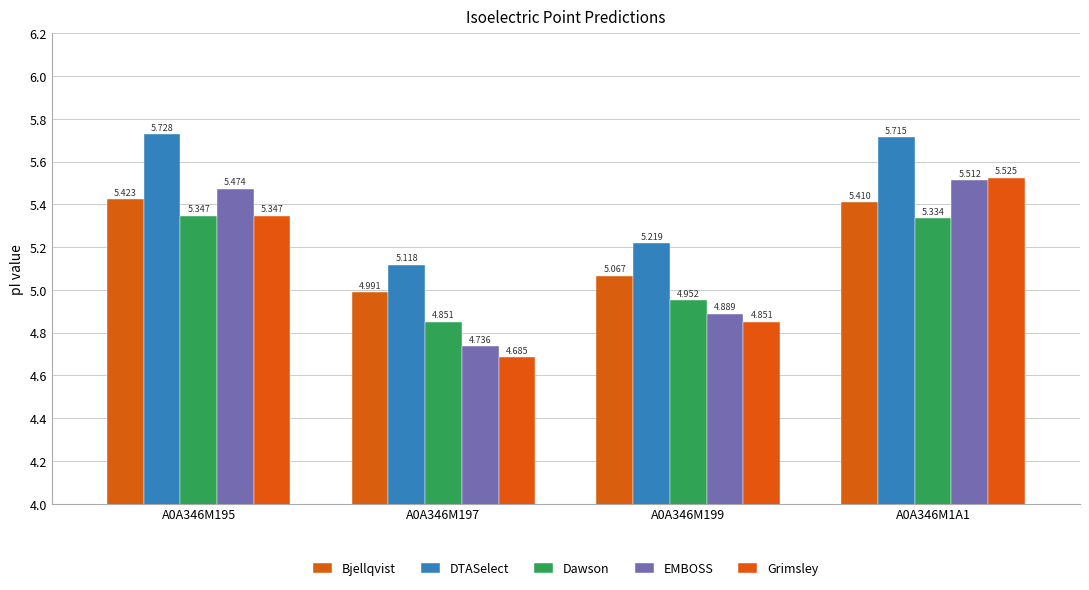

How many values in the Grimsley series exceed 5?

2